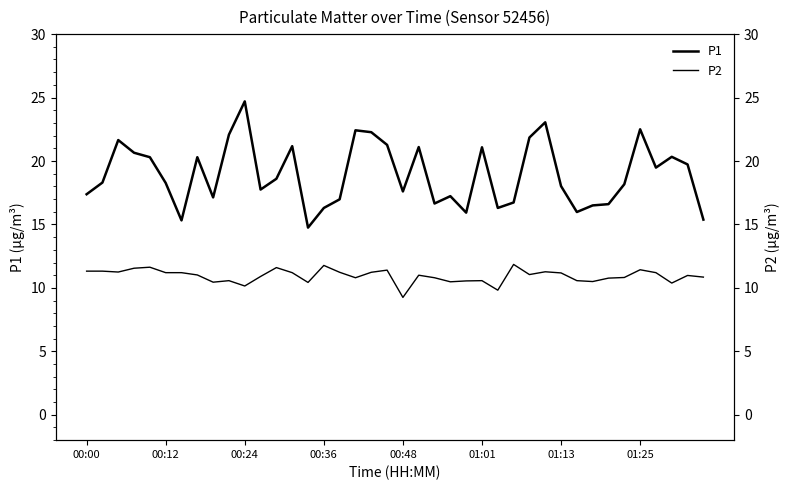

List the series in order of their overall mean, lowest first.

P2, P1